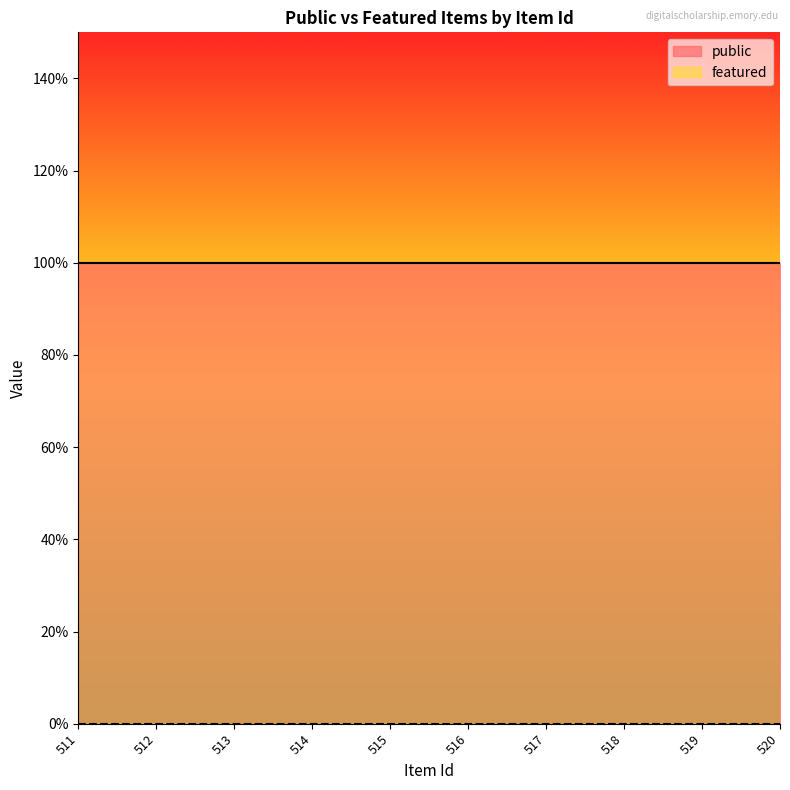

At how many categories does at least one series exceed 0?

10